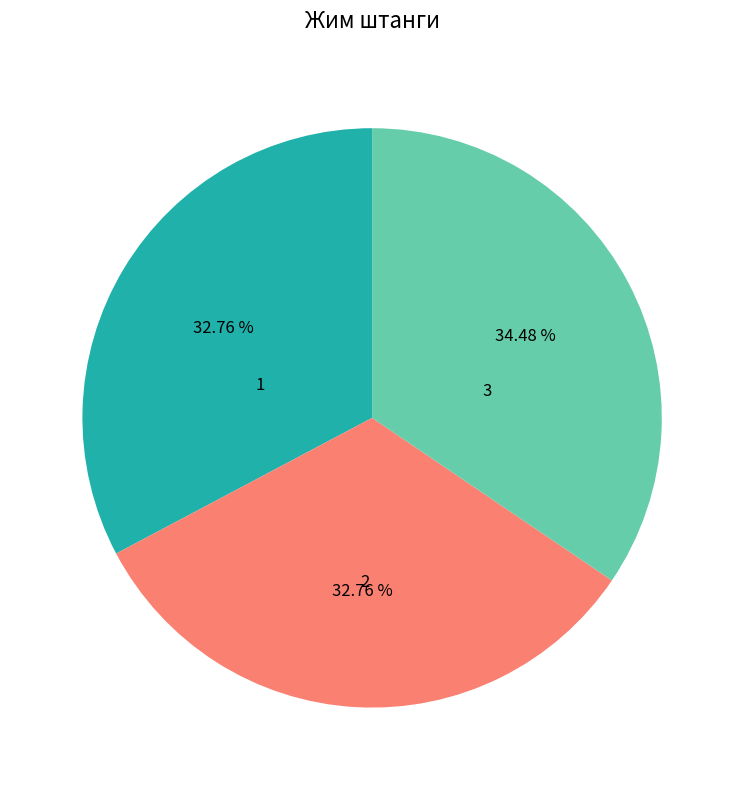

The 1 slice represents 45% of the pie. True or false?

False